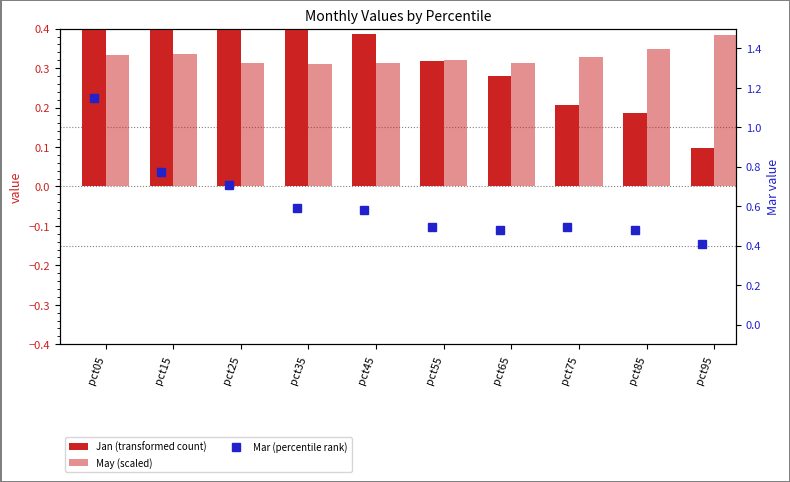

Reading right to left, extract all data points from this chart.

Jan (transformed count): 0.1	0.2	0.2	0.3	0.3	0.4	0.4	0.5	0.5	0.7
May (scaled): 0.4	0.3	0.3	0.3	0.3	0.3	0.3	0.3	0.3	0.3
Mar (percentile rank): 0.4	0.5	0.5	0.5	0.5	0.6	0.6	0.7	0.8	1.1